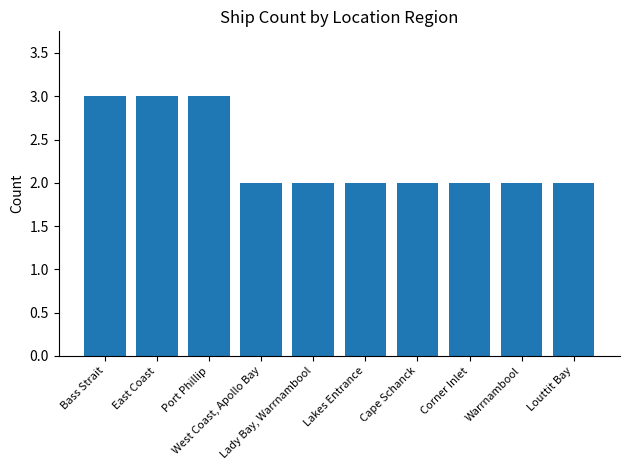

How many values are between 2 and 3?

10